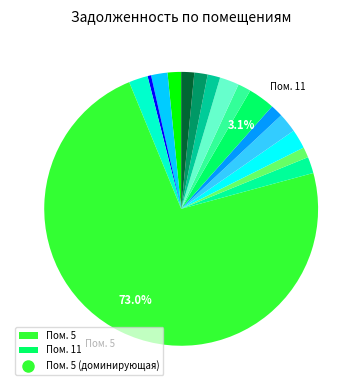

How many slices are in this pie chart?

16